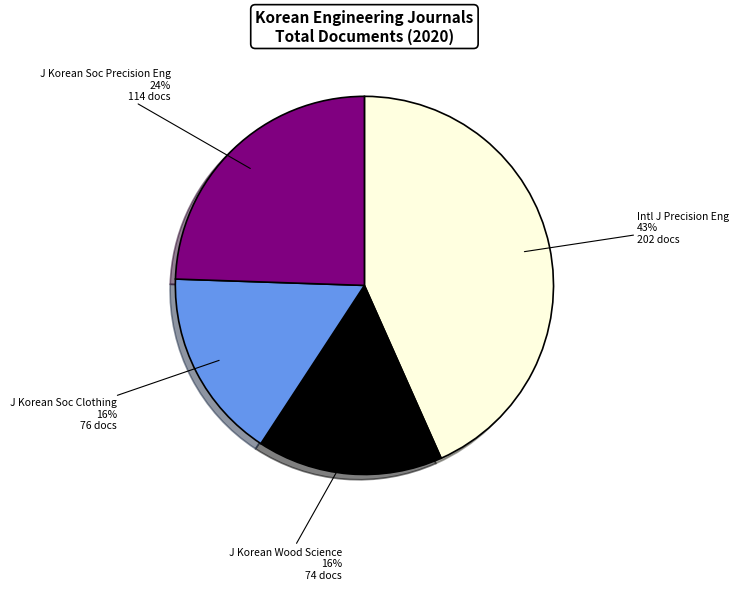

What is the ratio of the value at J Korean Soc Clothing to the value at Intl J Precision Eng?

0.4